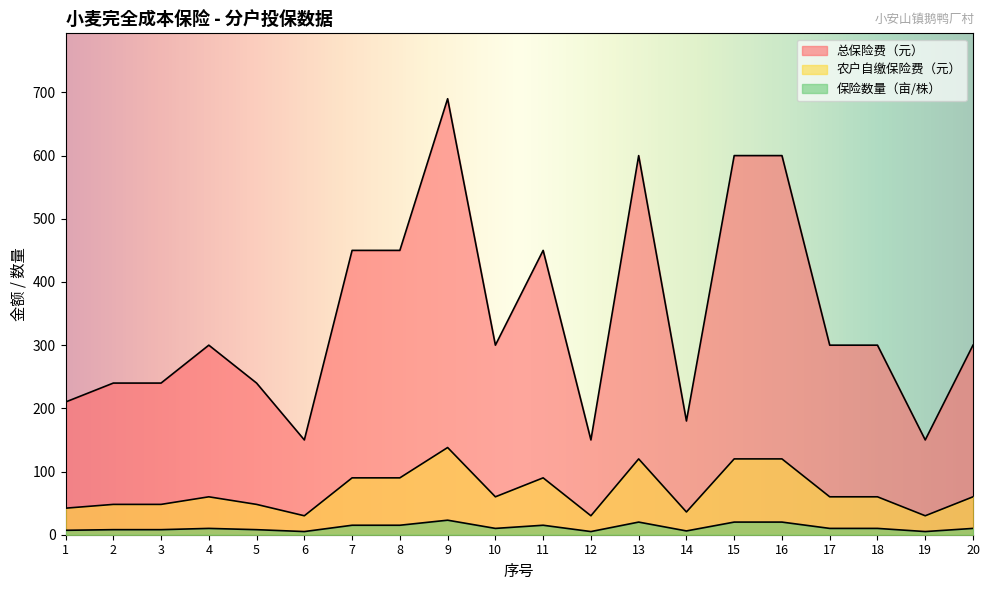

Rank the categories by 总保险费（元） value from highest to lowest.

9, 13, 15, 16, 7, 8, 11, 4, 10, 17, 18, 20, 2, 3, 5, 1, 14, 6, 12, 19